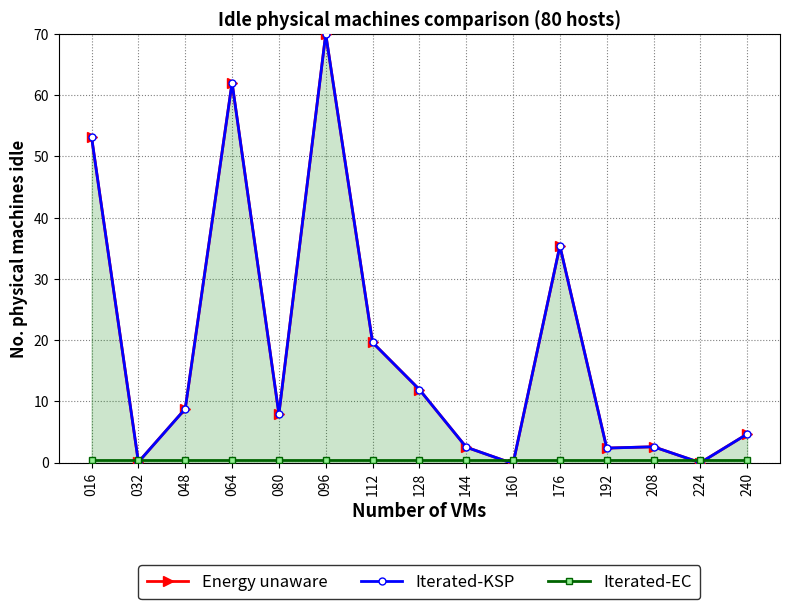

Where is the first local minimum for Energy unaware?

032